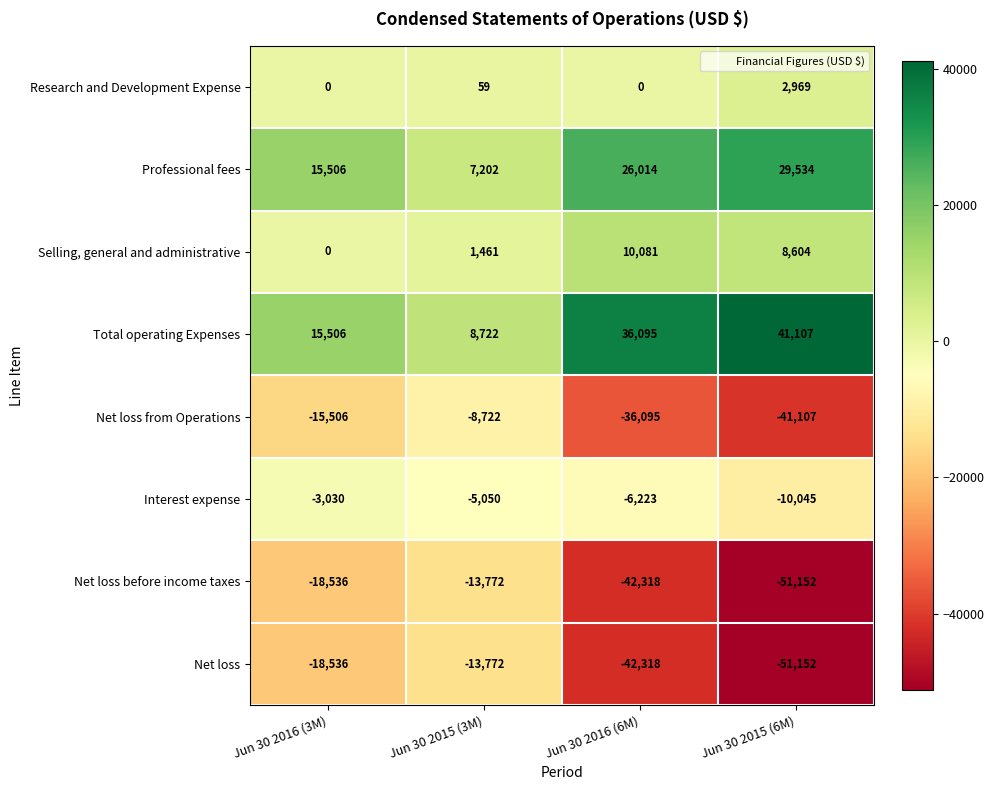

What is the average value of the Net loss before income taxes series?

-31444